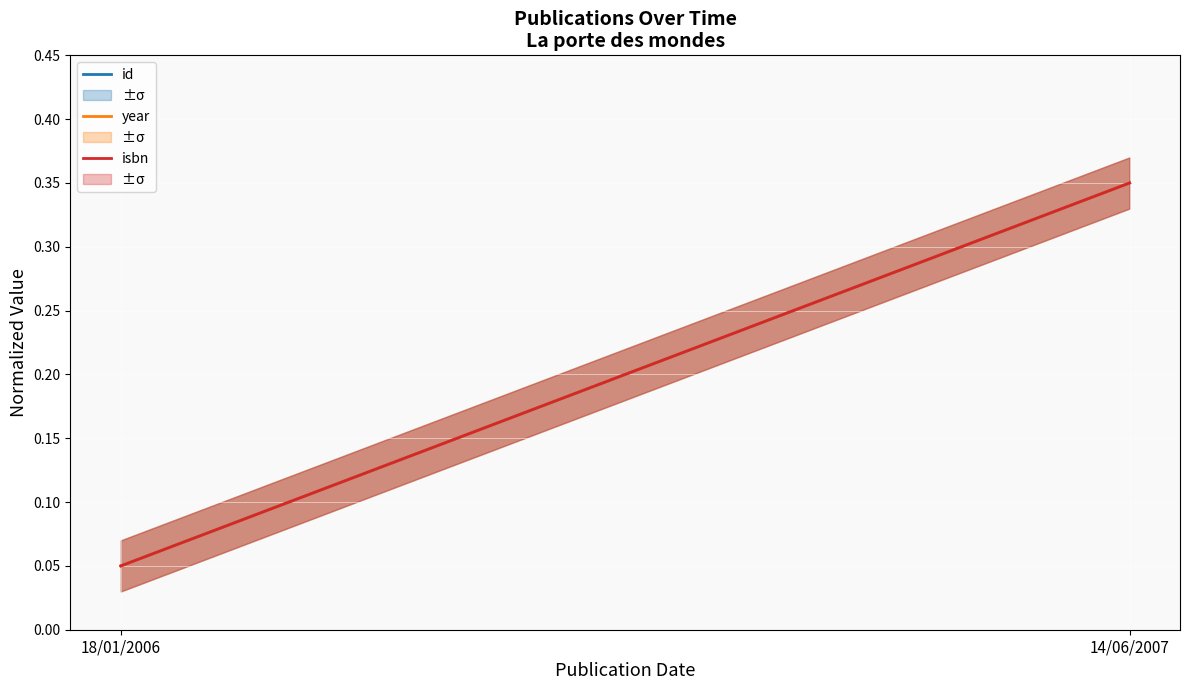

List the labels in order of isbn value, largest first.

14/06/2007, 18/01/2006